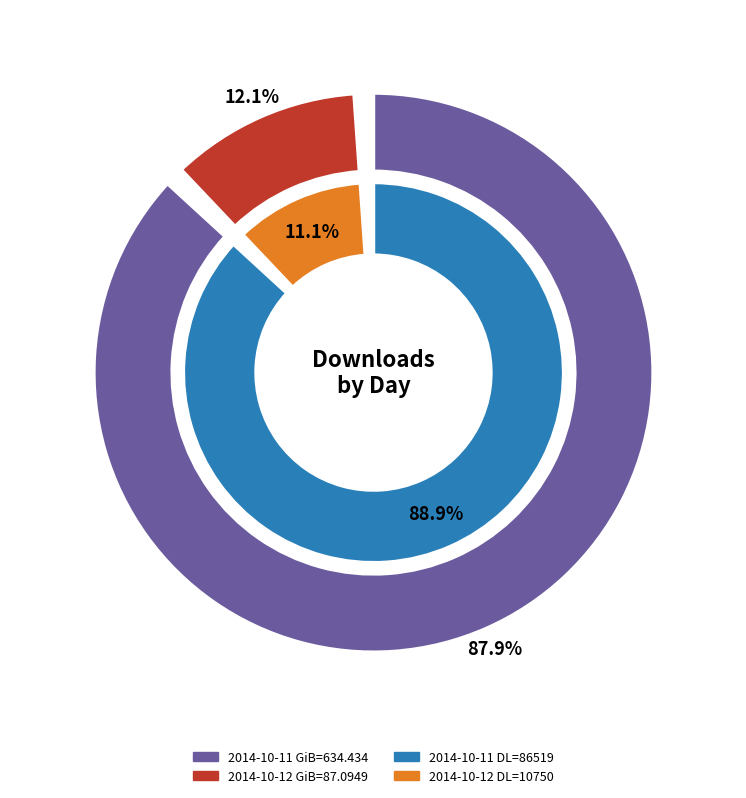

Does 2014-10-12 account for over 50% of the chart?

No